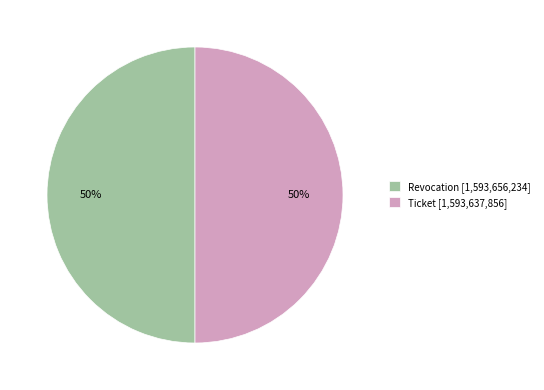

Do Ticket [1,593,637,856] and Revocation [1,593,656,234] together represent more than half of the pie?

Yes